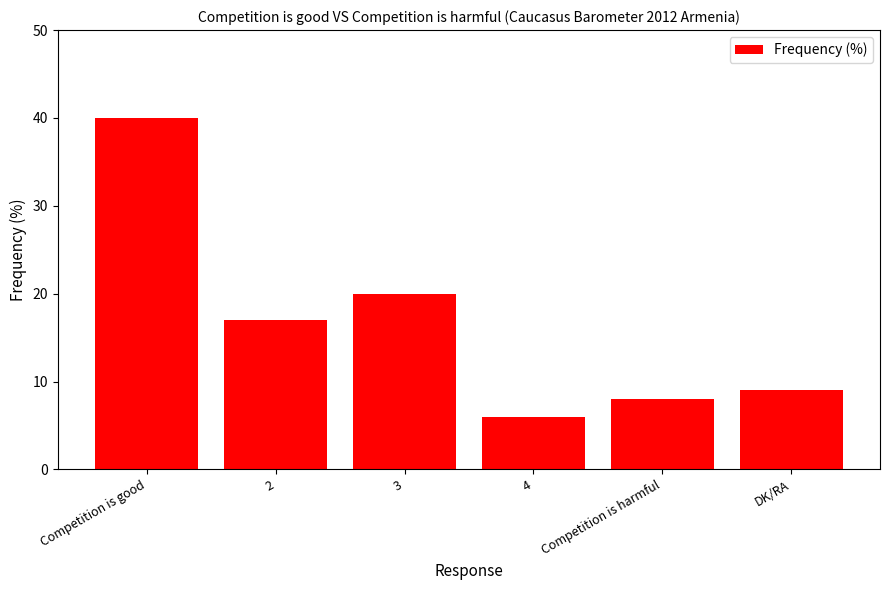

True or false: the data shows 9 at 3.

False